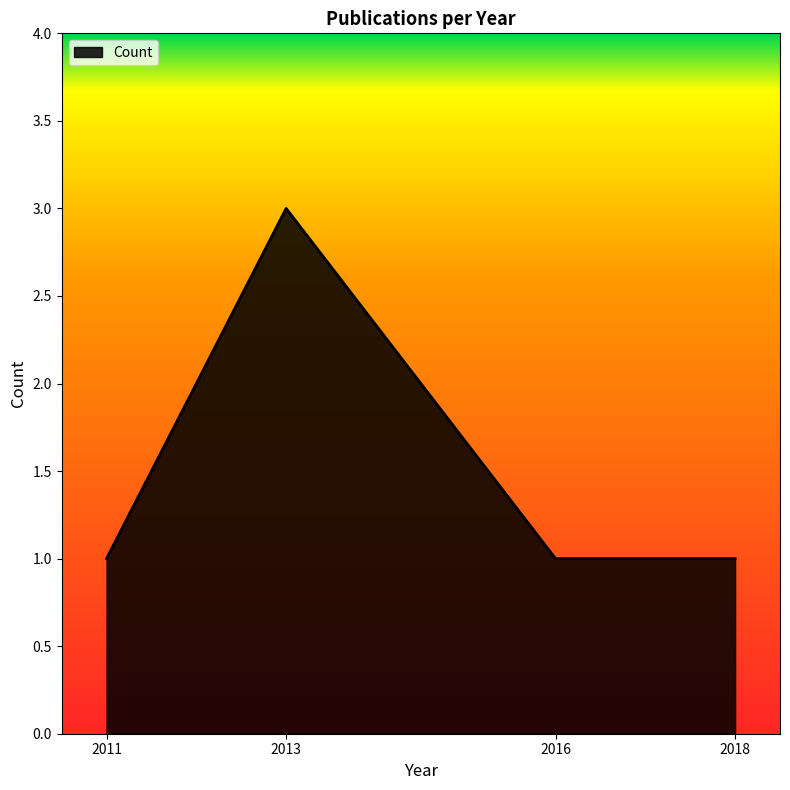

Which category has the highest value across all series?

2013